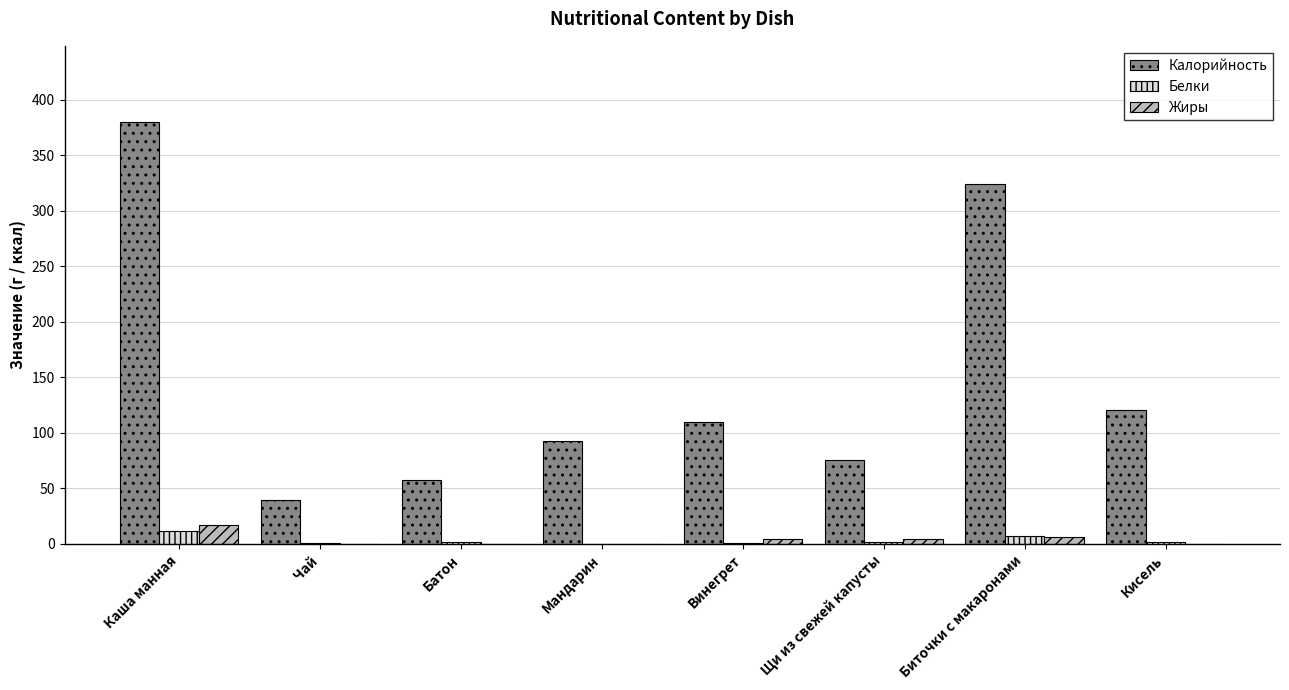

Read the Жиры value at Каша манная.

17.5